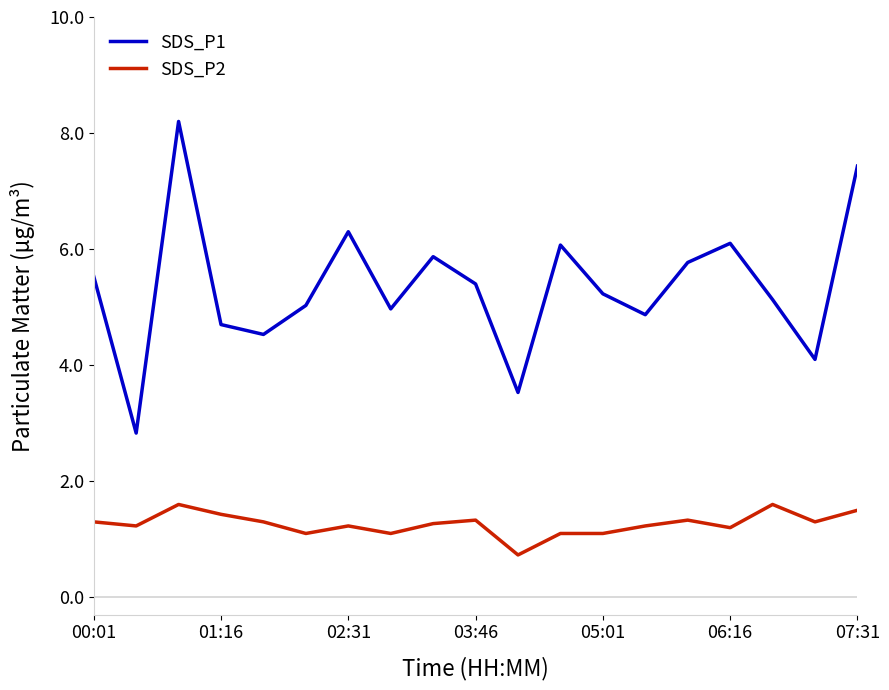

Which series has the widest spread of values?

SDS_P1